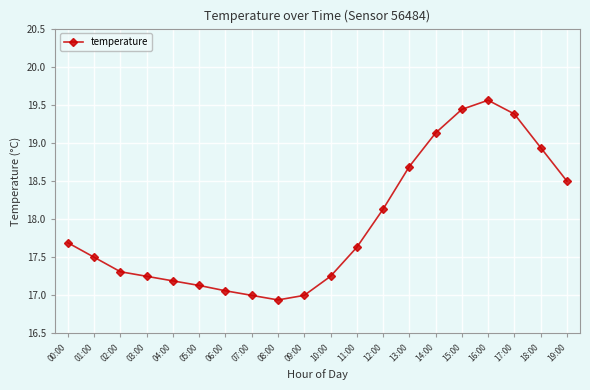

The chart shows a value of 17.7 at 00:00. True or false?

True